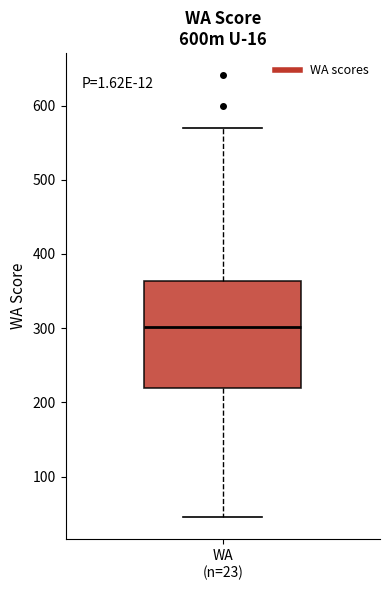

Transcribe this box plot: give where the median line is, the range the box spans, and where the two whiskers end, as read against the y-axis. The values are not printed on the chart, so give them approximately, as read against the axis.

median 300, box 220 to 360, whiskers 50 to 570